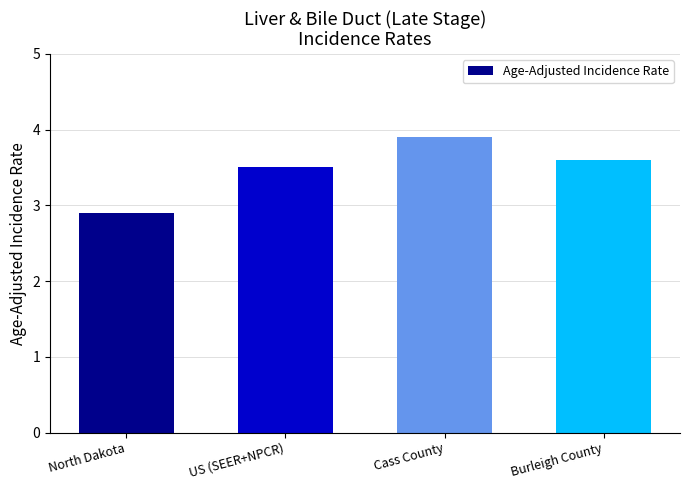

Count the number of data series in this chart.

1